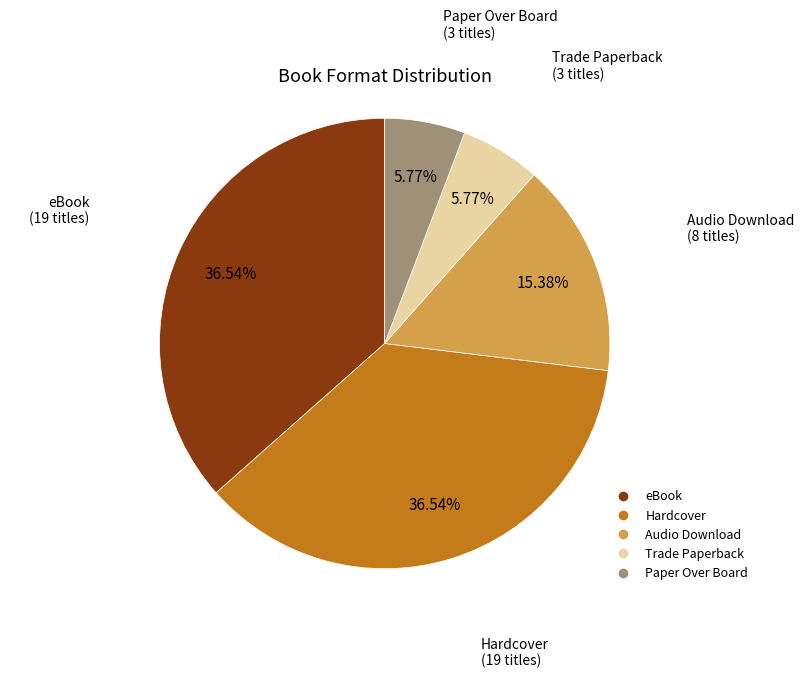

Do Paper Over Board and eBook together represent more than half of the pie?

No